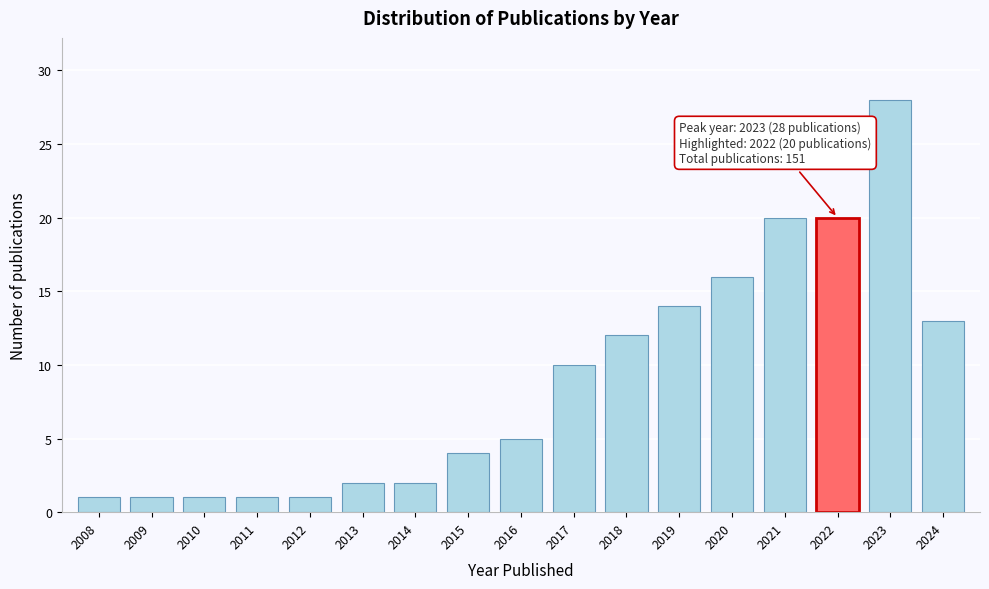

Reading left to right, extract all data points from this chart.

2008=1	2009=1	2010=1	2011=1	2012=1	2013=2	2014=2	2015=4	2016=5	2017=10	2018=12	2019=14	2020=16	2021=20	2022=20	2023=28	2024=13